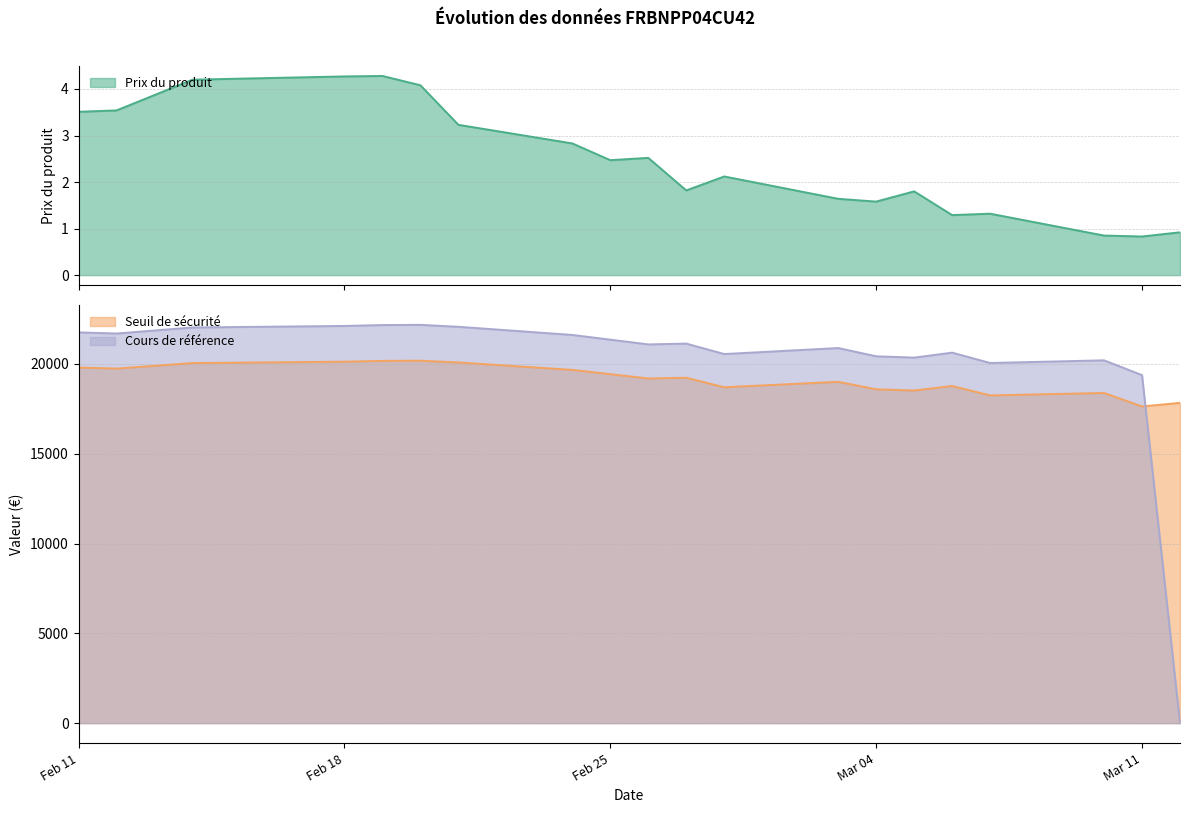

How many positive values does the Cours de référence series have?

19